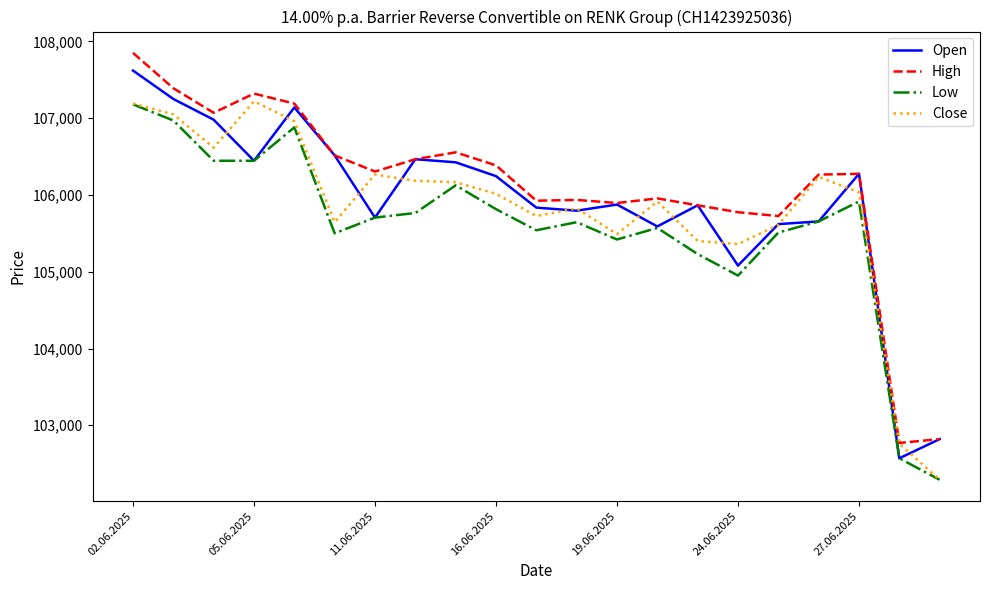

What is the minimum value for Low?

102290